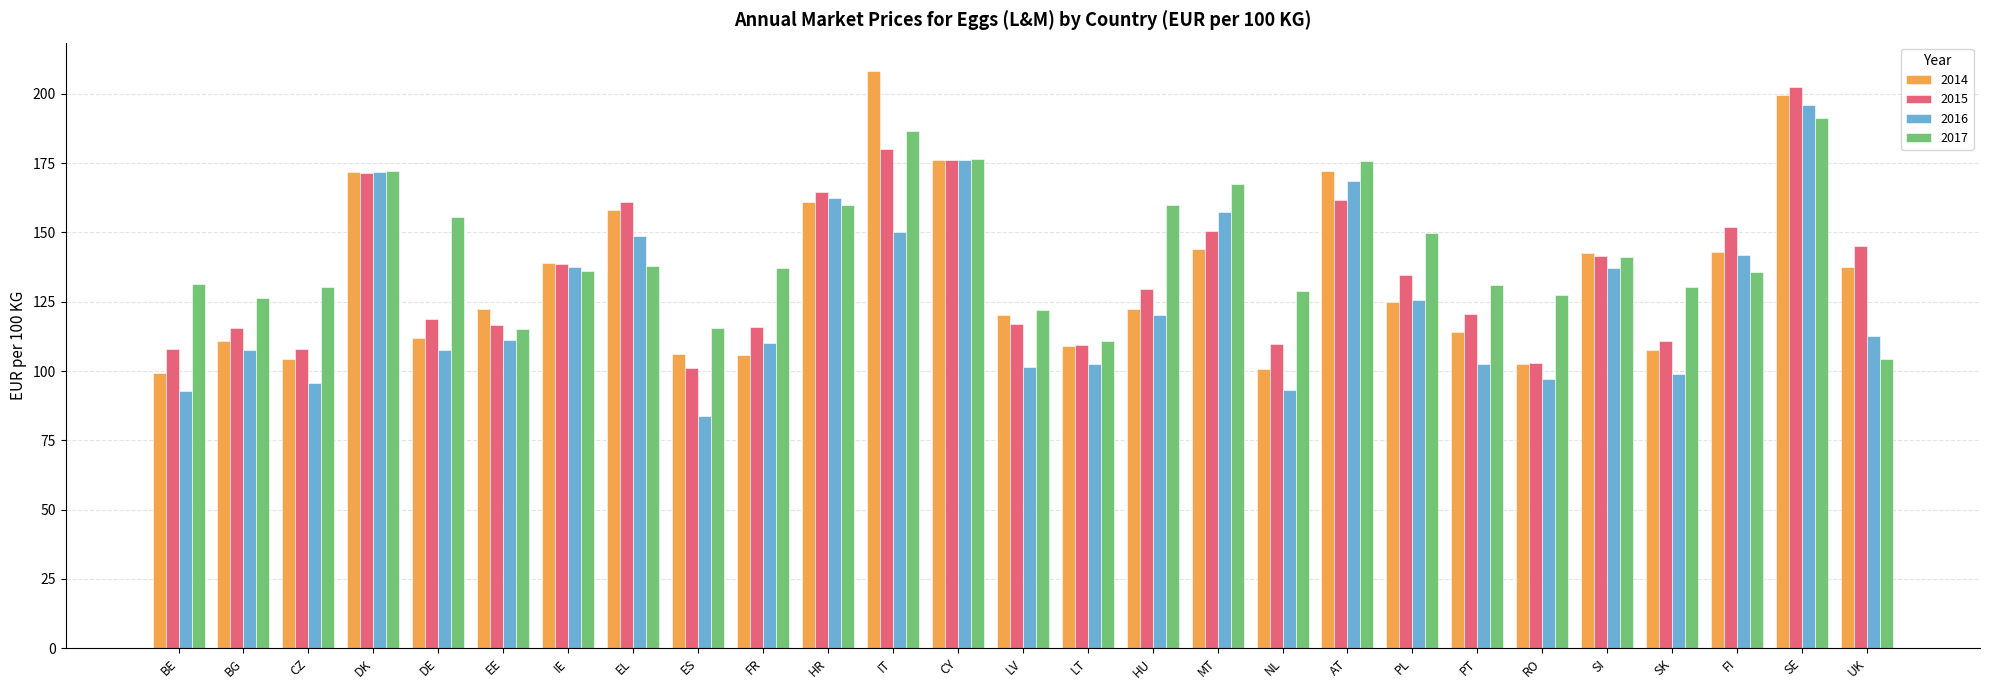

True or false: 2014 has a value of 120.0 at LV.

True